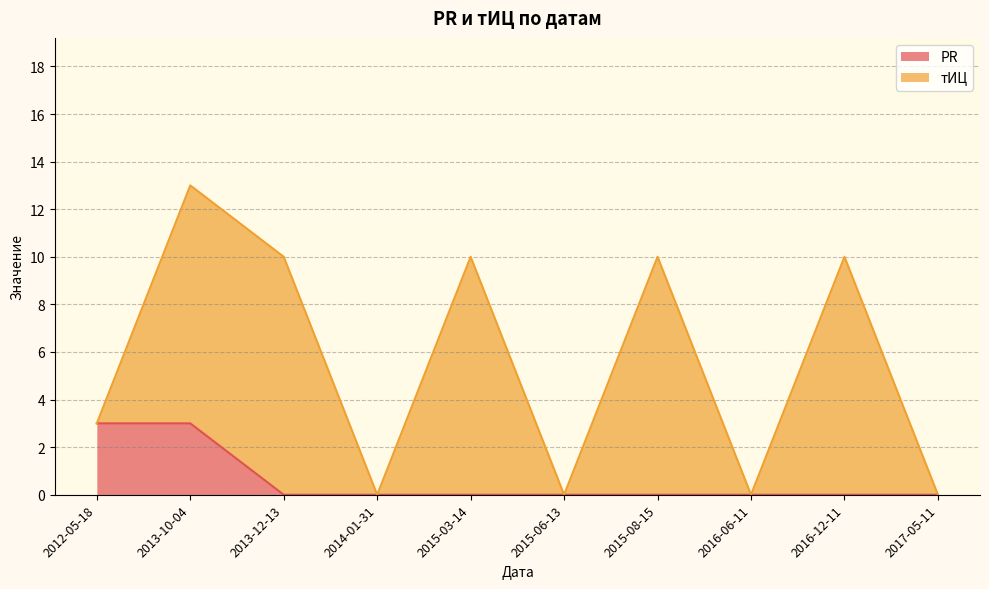

What is the label of the 6th point from the left?

2015-06-13